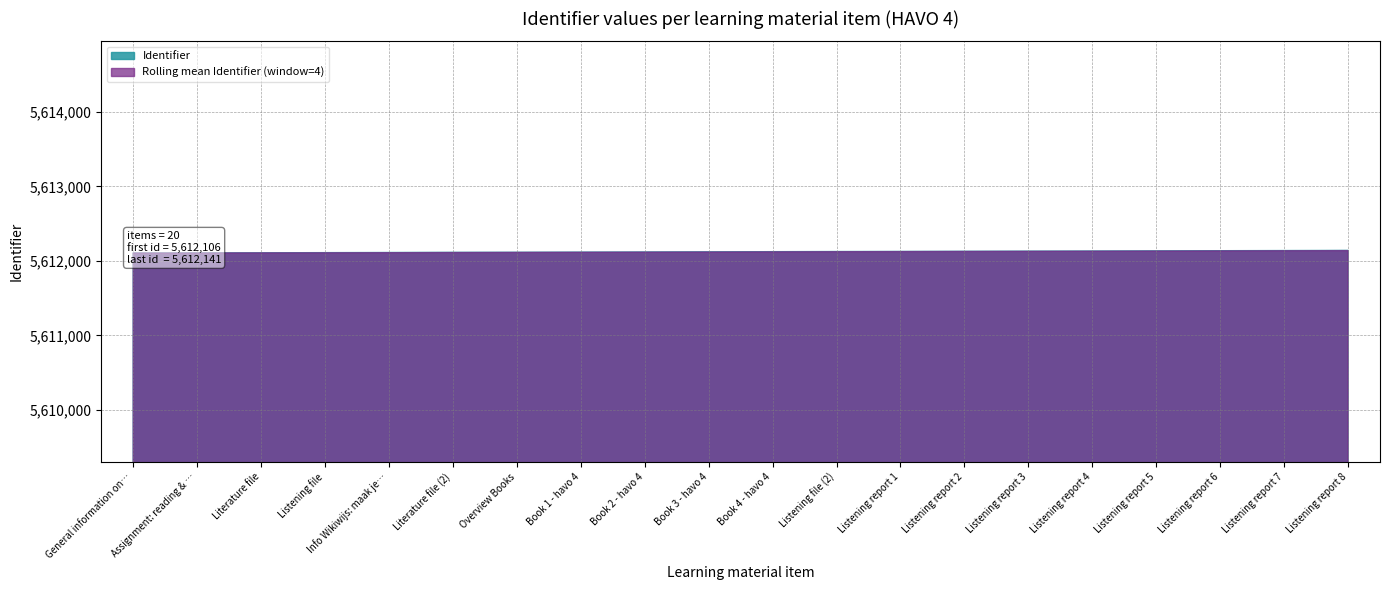

What is the label of the 5th point from the right?

Listening report 4